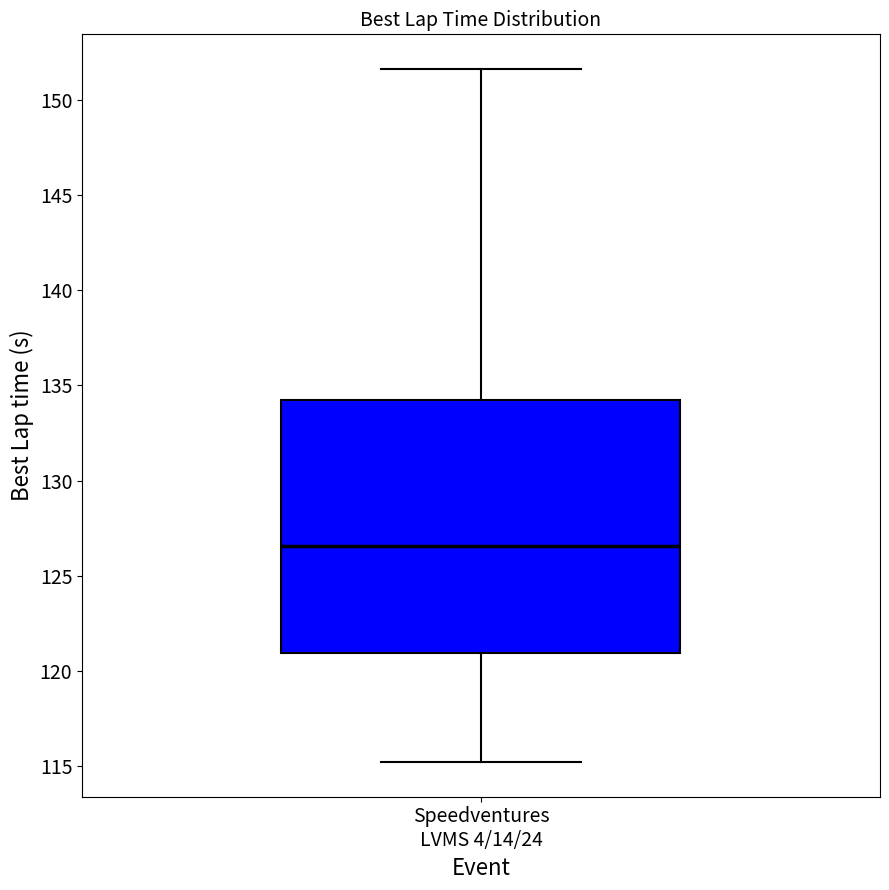

Read this box plot against the y-axis: the position of the median line, the range covered by the box, and the ends of both whiskers. The values are not printed on the chart, so give them approximately, as read against the axis.

median 126.5, box 121.0 to 134.0, whiskers 115.0 to 151.5